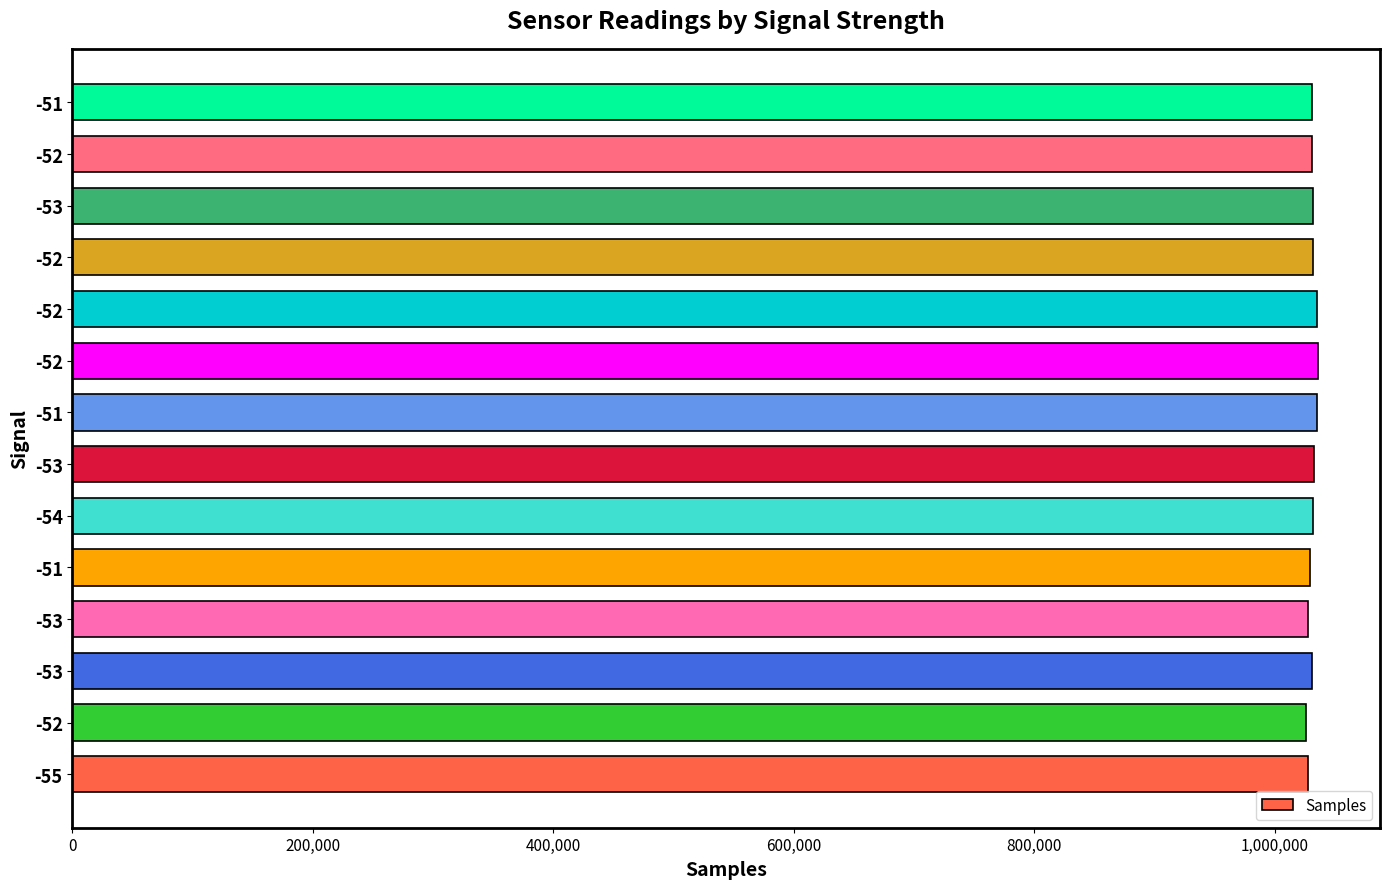

Count the number of data series in this chart.

1